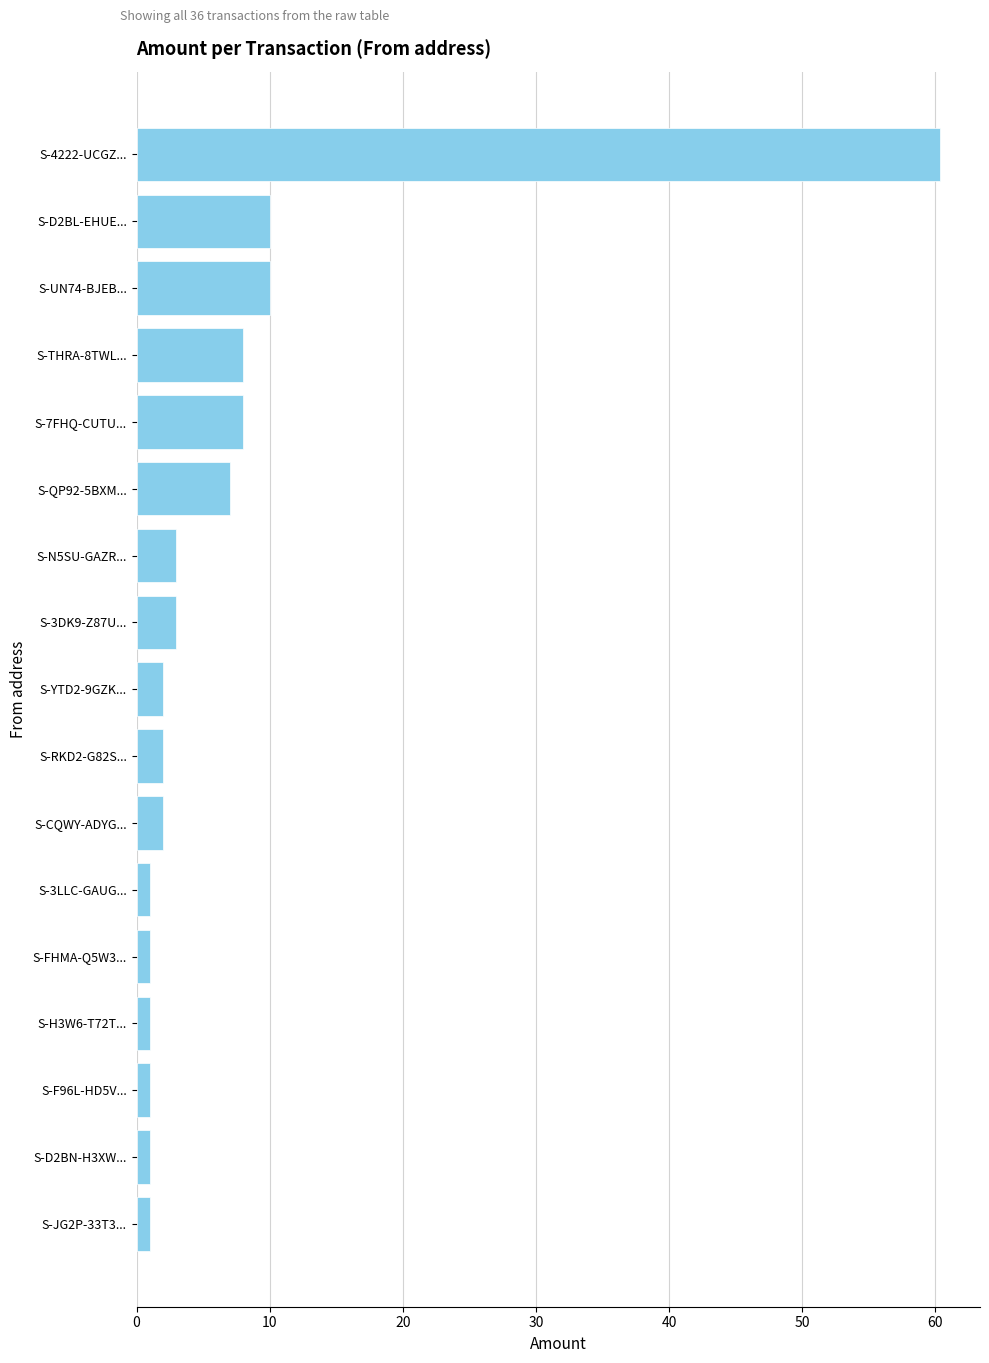

Reading top to bottom, transcribe all the data shown in this chart.

S-4222-UCGZ...=60.3	S-D2BL-EHUE...=10.0	S-UN74-BJEB...=10.0	S-THRA-8TWL...=8.0	S-7FHQ-CUTU...=8.0	S-QP92-5BXM...=7.0	S-N5SU-GAZR...=3.0	S-3DK9-Z87U...=3.0	S-YTD2-9GZK...=2.0	S-RKD2-G82S...=2.0	S-CQWY-ADYG...=2.0	S-3LLC-GAUG...=1.0	S-FHMA-Q5W3...=1.0	S-H3W6-T72T...=1.0	S-F96L-HD5V...=1.0	S-D2BN-H3XW...=1.0	S-JG2P-33T3...=1.0